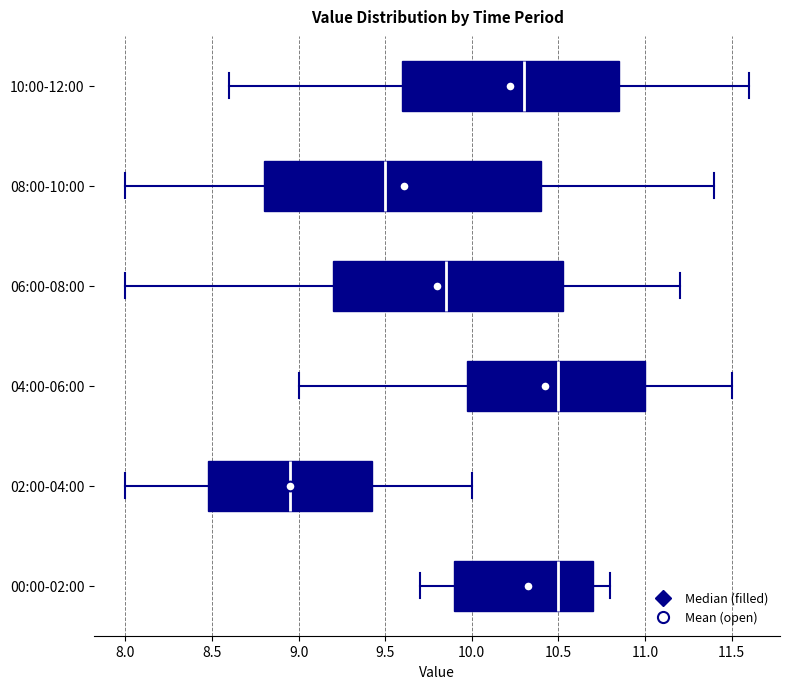

Reading bottom to top, transcribe this box plot: for each box, give where its median line is, the range the box spans, and where its two whiskers end, as read against the x-axis. The values are not printed on the chart, so give them approximately, as read against the axis.

00:00-02:00: median 10.50, box 9.90 to 10.70, whiskers 9.70 to 10.80
02:00-04:00: median 8.95, box 8.50 to 9.45, whiskers 8.00 to 10.00
04:00-06:00: median 10.50, box 10.00 to 11.00, whiskers 9.00 to 11.50
06:00-08:00: median 9.85, box 9.20 to 10.55, whiskers 8.00 to 11.20
08:00-10:00: median 9.50, box 8.80 to 10.40, whiskers 8.00 to 11.40
10:00-12:00: median 10.30, box 9.60 to 10.85, whiskers 8.60 to 11.60